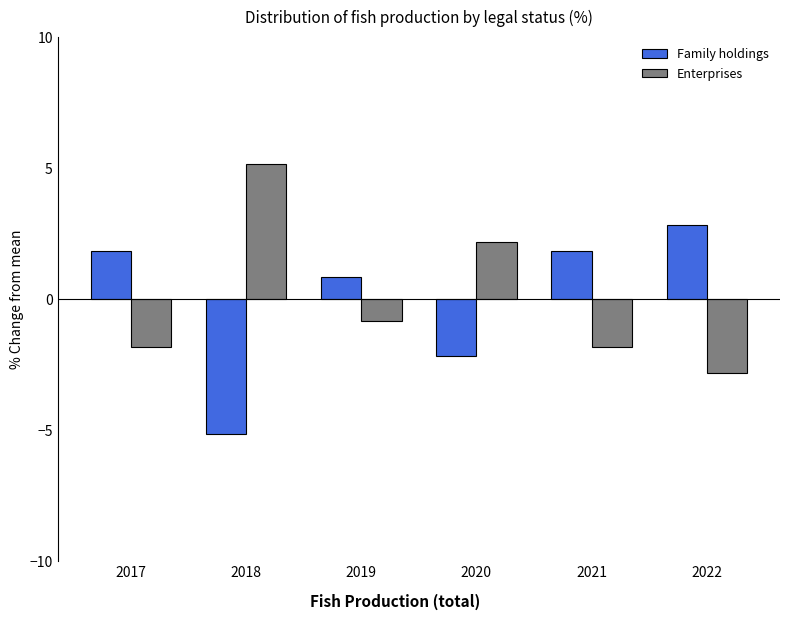

List the series in order of their peak value, lowest first.

Family holdings, Enterprises